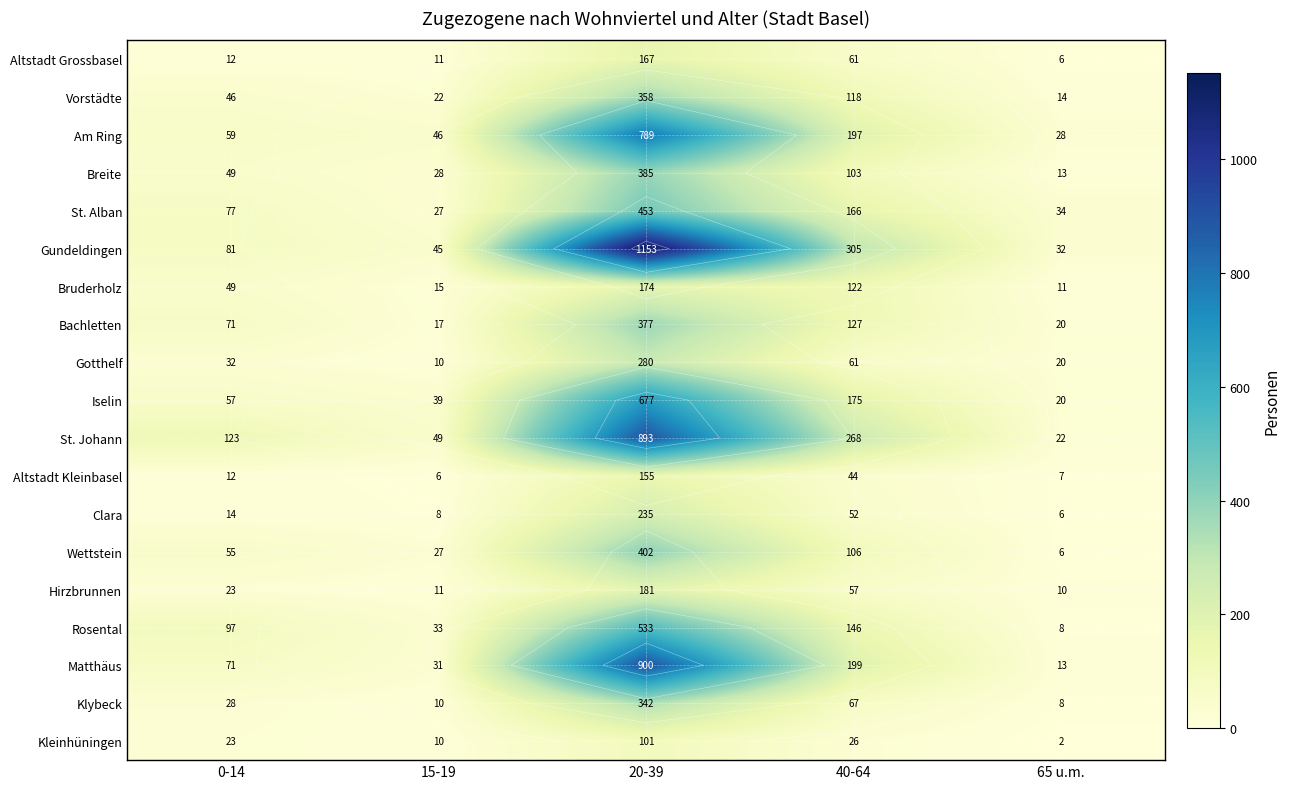

How many values in the Klybeck series exceed 28?

2